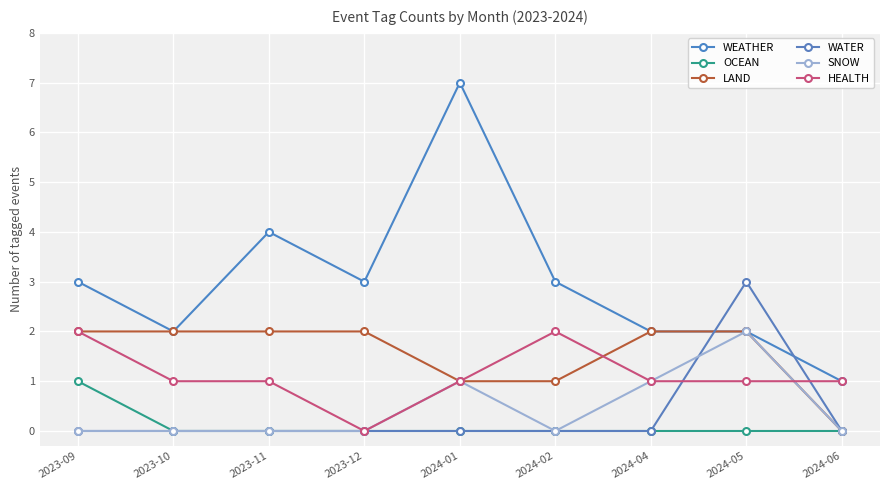

Is this an area chart (filled region under the line)?

No